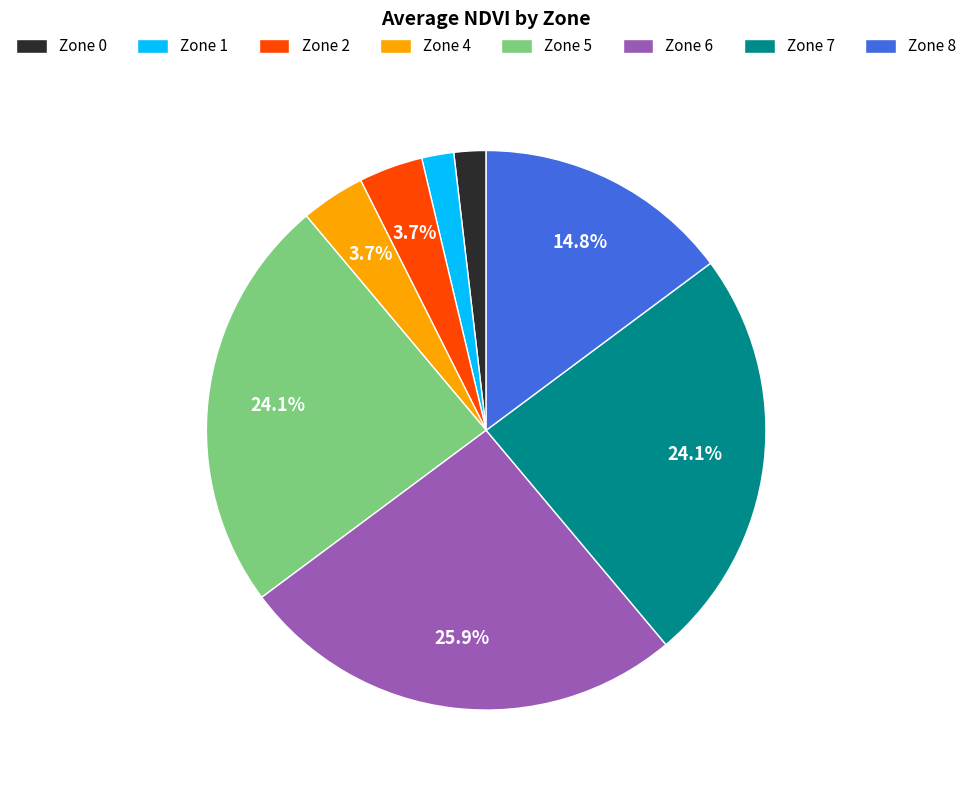

Which slice is the largest?

Zone 6